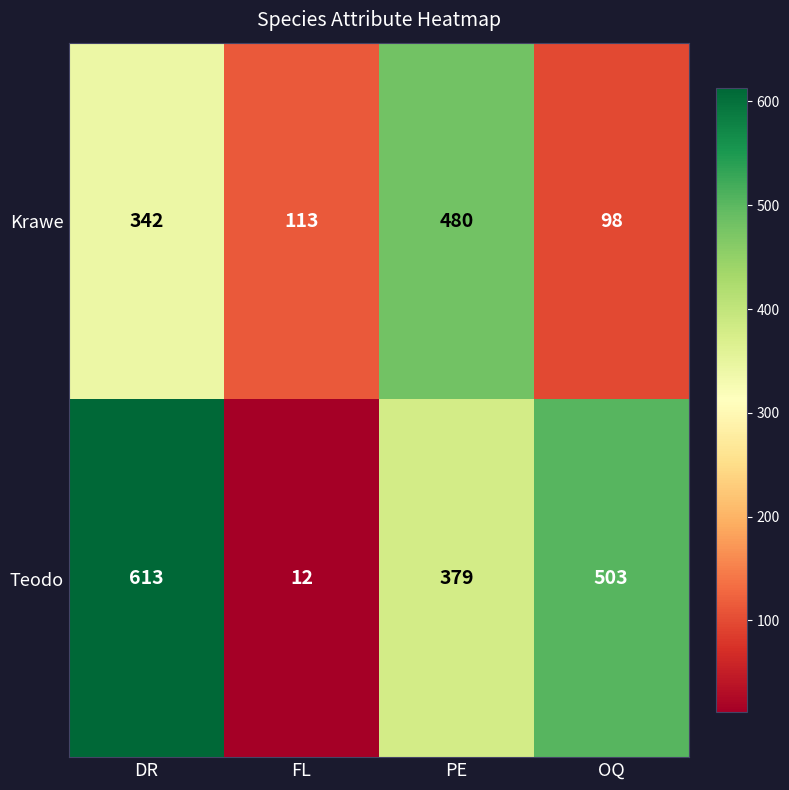

What is the sum of all Teodo values?

1507